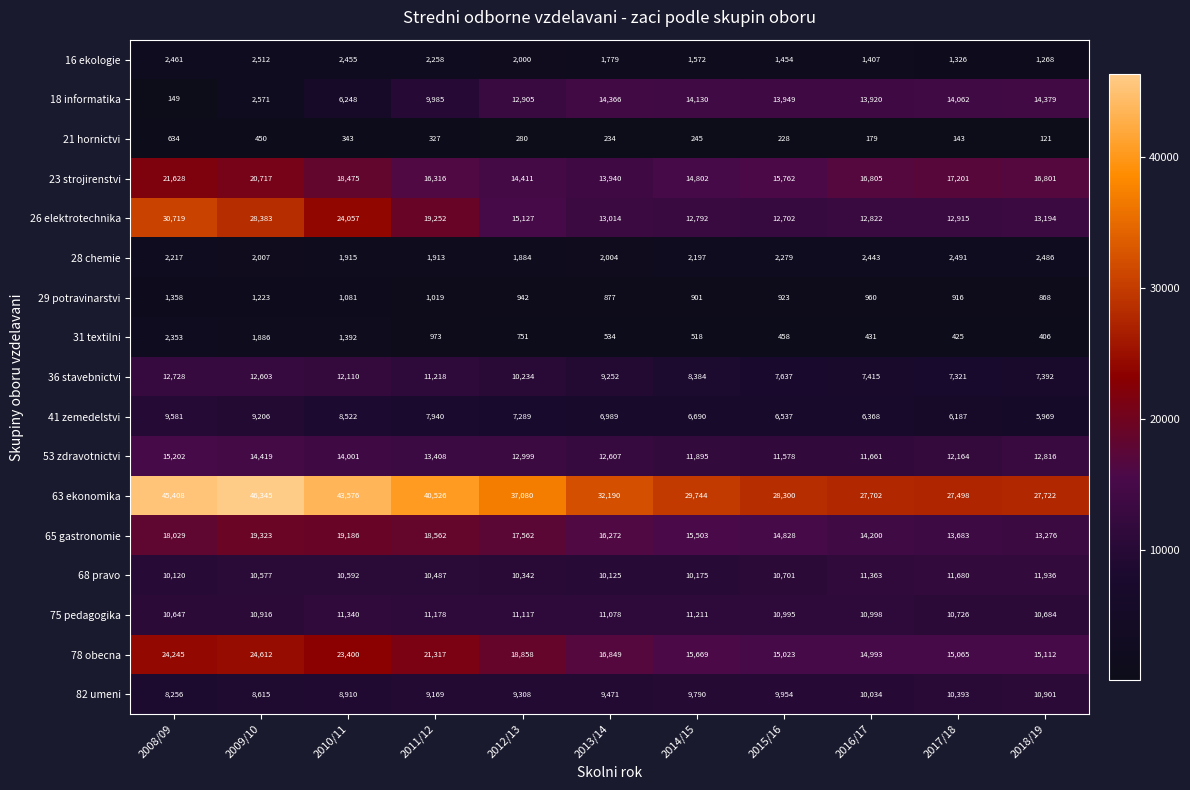

Between 2012/13 and 2013/14, which series saw the biggest shift?

63 ekonomika